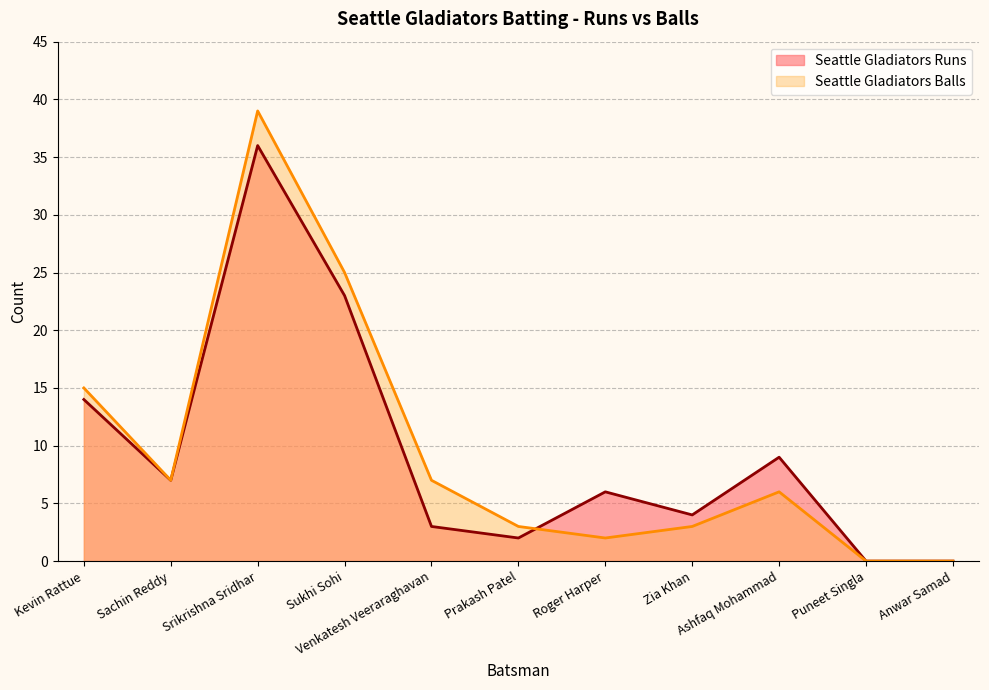

At which label is Seattle Gladiators Balls closest to 19?

Kevin Rattue